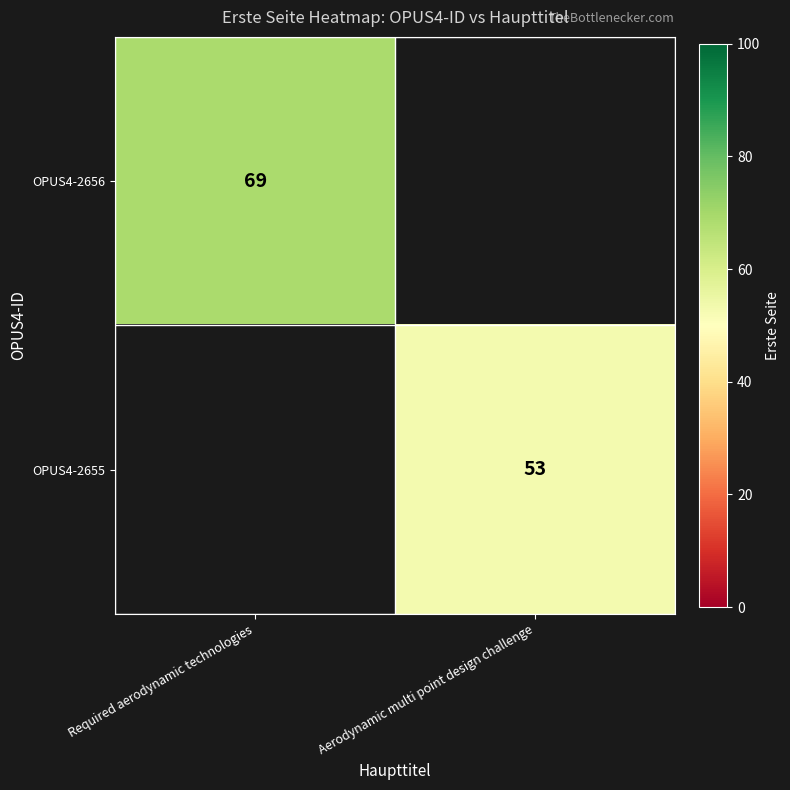

At how many categories does at least one series exceed 66?

1